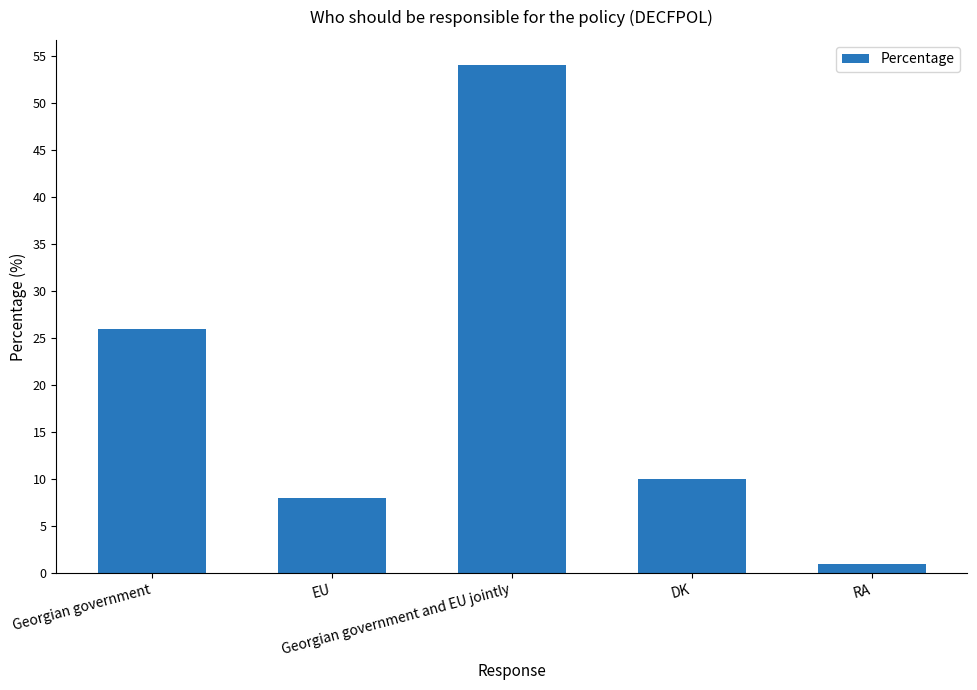

What is the change in value from Georgian government to RA?

-25